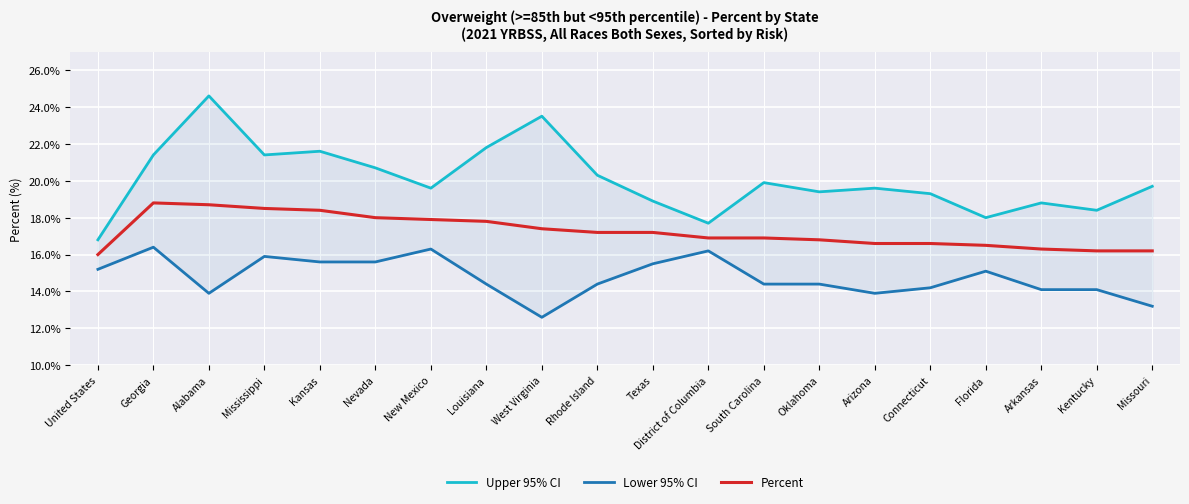

Reading left to right, transcribe all the data shown in this chart.

Upper 95% CI: 16.8	21.4	24.6	21.4	21.6	20.7	19.6	21.8	23.5	20.3	18.9	17.7	19.9	19.4	19.6	19.3	18.0	18.8	18.4	19.7
Lower 95% CI: 15.2	16.4	13.9	15.9	15.6	15.6	16.3	14.4	12.6	14.4	15.5	16.2	14.4	14.4	13.9	14.2	15.1	14.1	14.1	13.2
Percent: 16.0	18.8	18.7	18.5	18.4	18.0	17.9	17.8	17.4	17.2	17.2	16.9	16.9	16.8	16.6	16.6	16.5	16.3	16.2	16.2